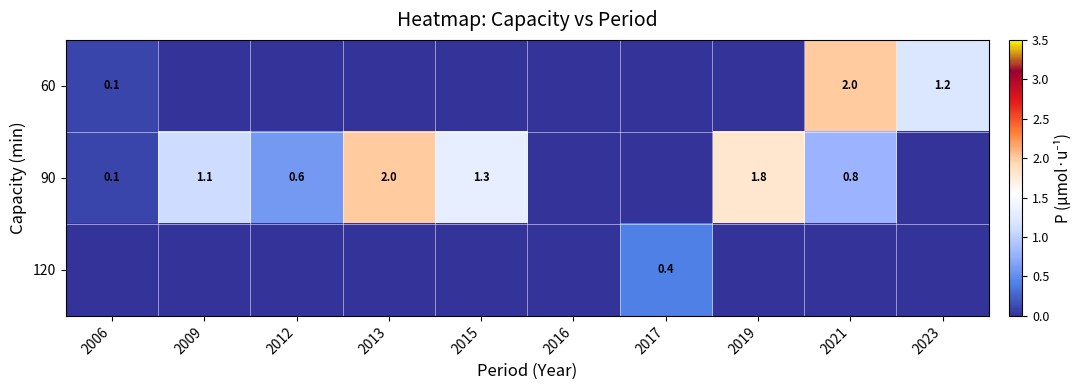

The 90 series shows 0.1 at 2006. True or false?

True